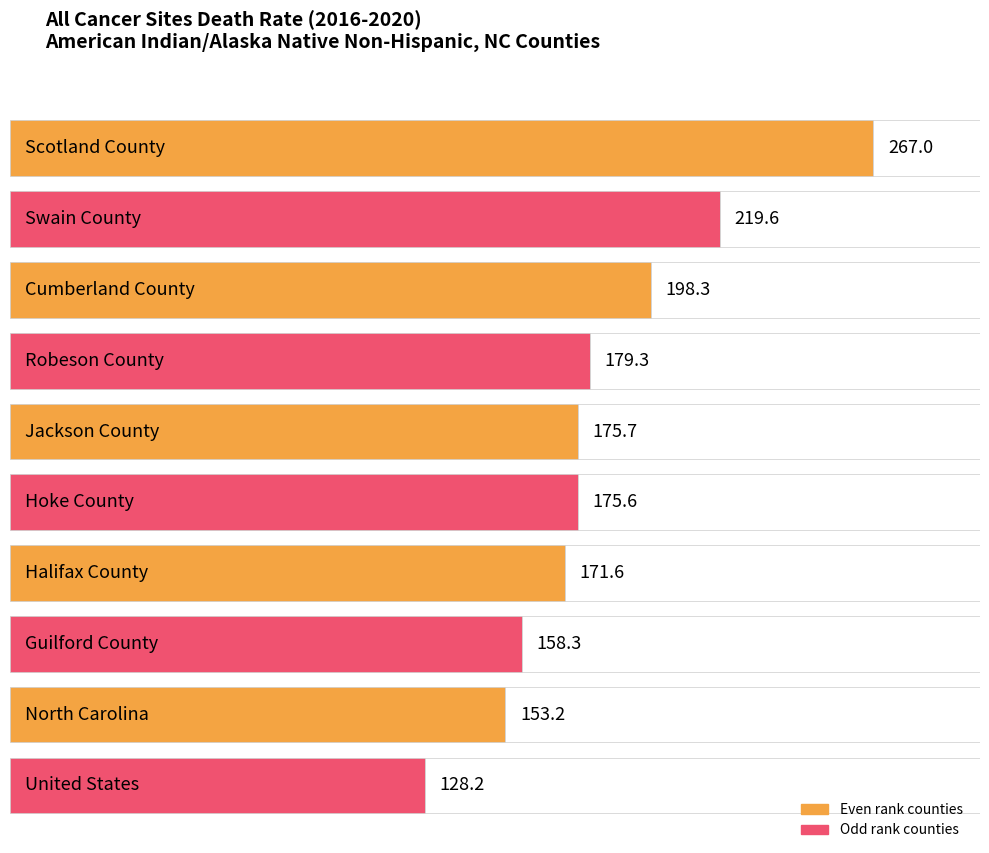

How many bars are there in total?

10